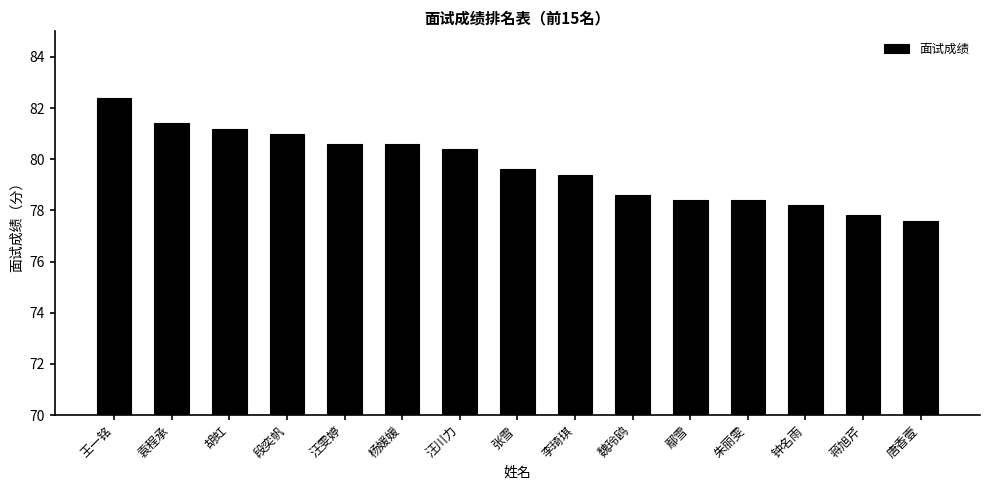

What is the value of the 2nd bar from the left?

81.4